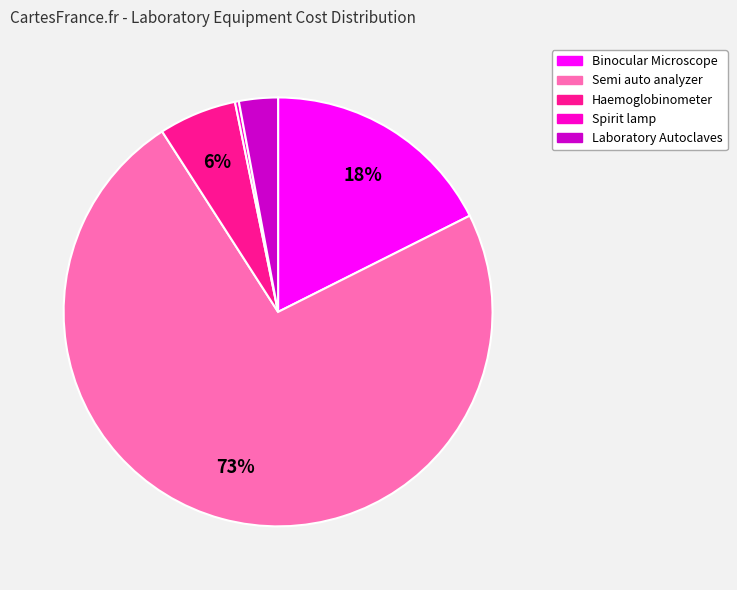

Between Haemoglobinometer and Spirit lamp, which is larger?

Haemoglobinometer